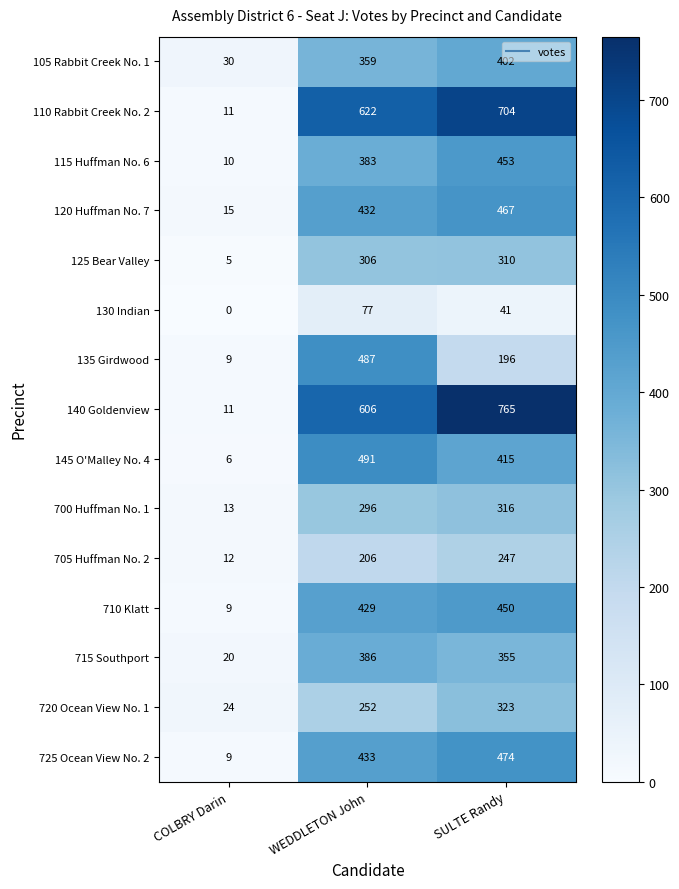

Count the number of categories in the chart.

3